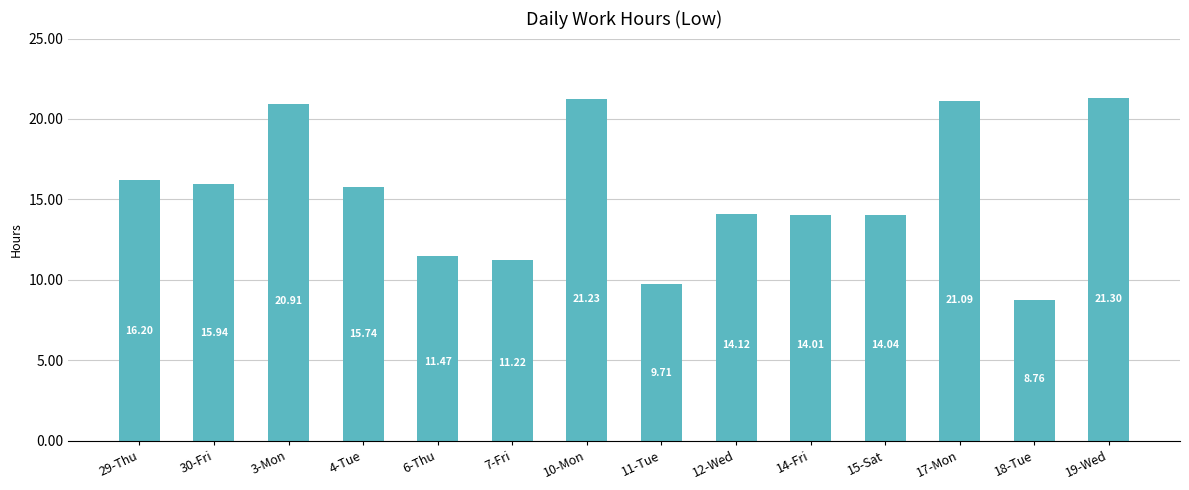

What is the ratio of the value at 10-Mon to the value at 14-Fri?

1.5